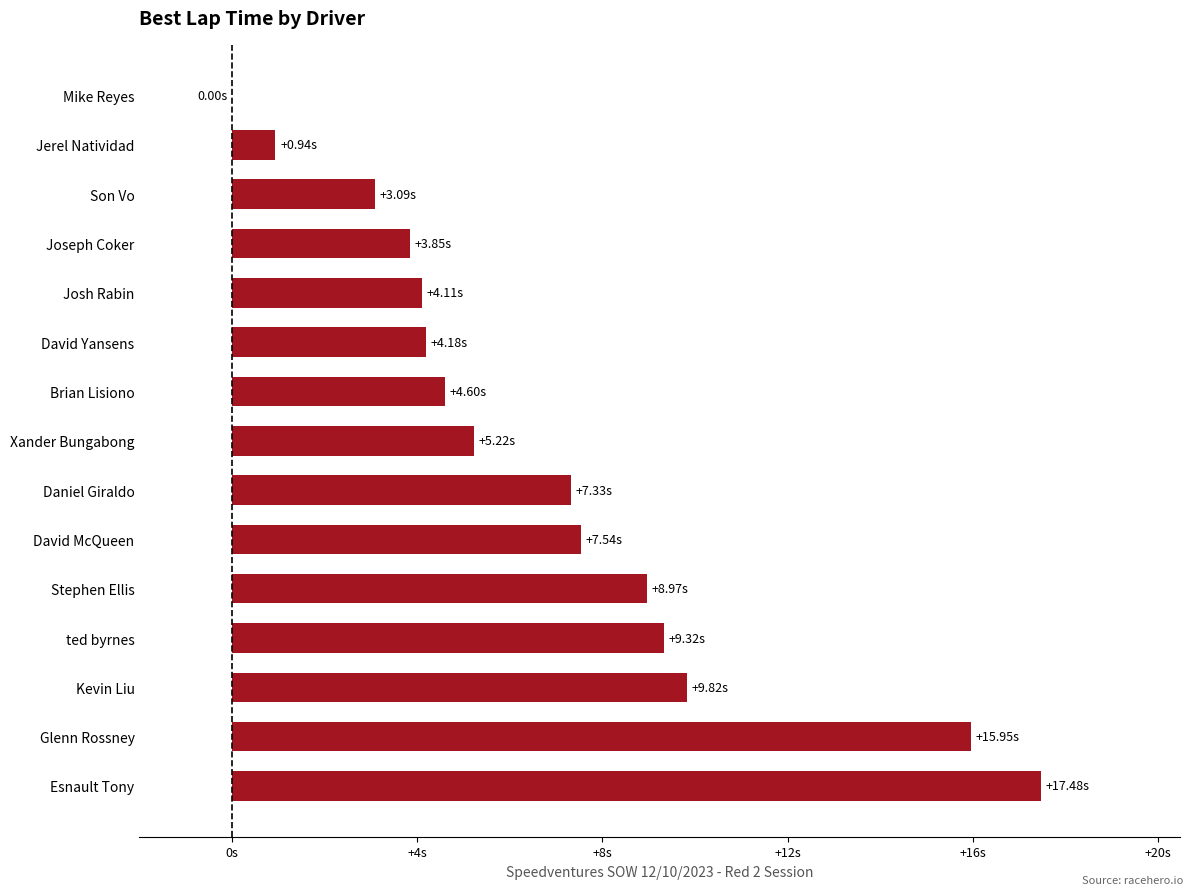

Are the bars horizontal?

Yes